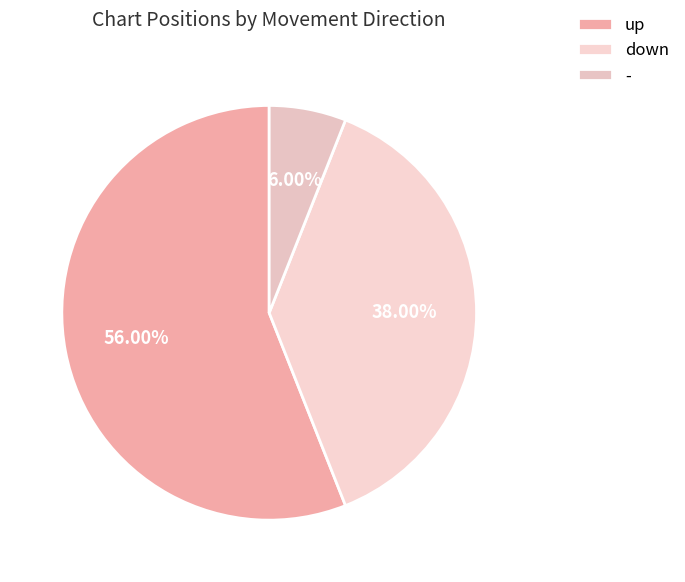

To the nearest percent, what is the difference between the up and down slice percentages?

18%